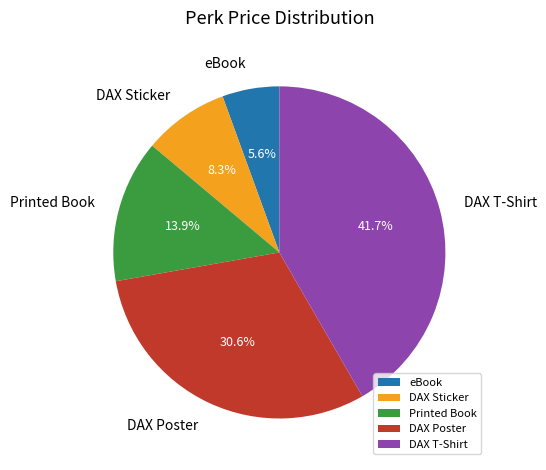

Which slice is the smallest?

eBook